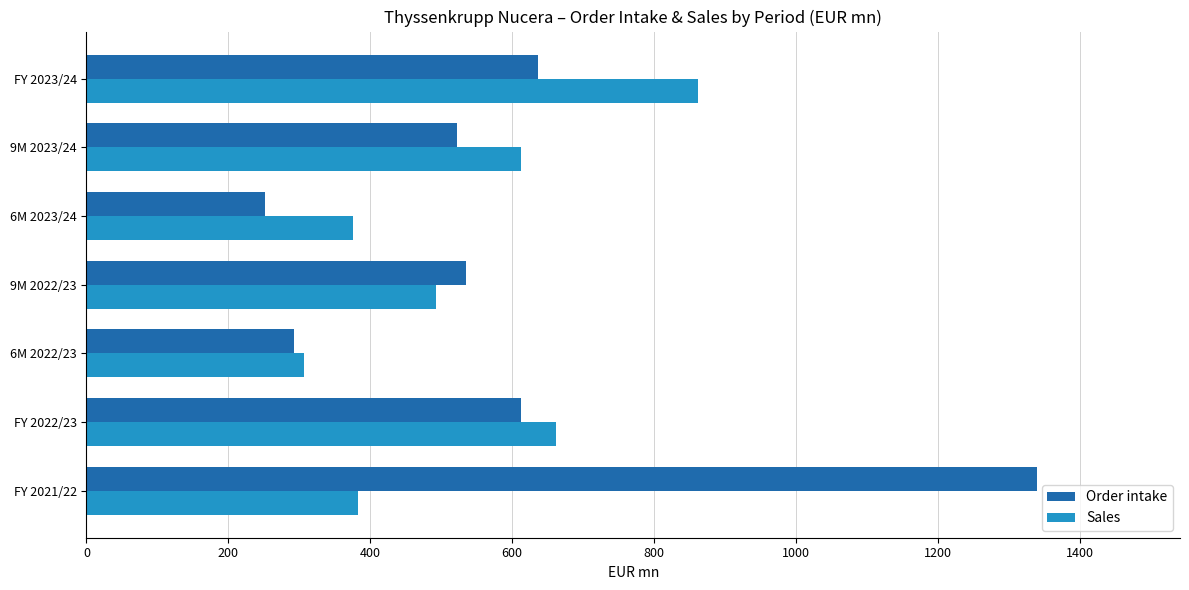

The value of Order intake at 6M 2022/23 is 408. True or false?

False